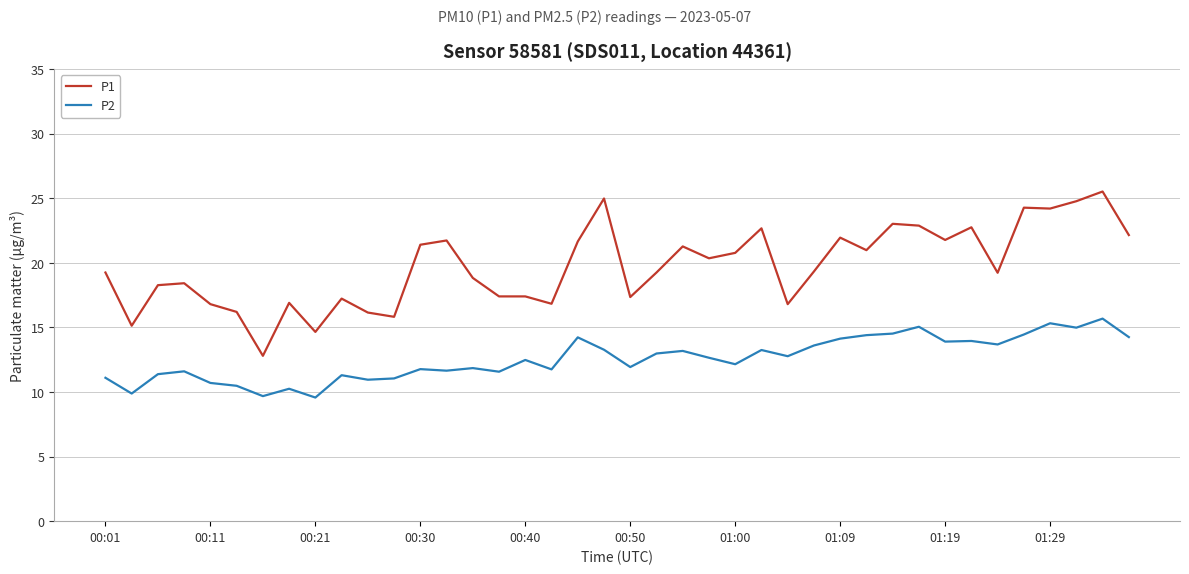

List the series in order of their peak value, lowest first.

P2, P1